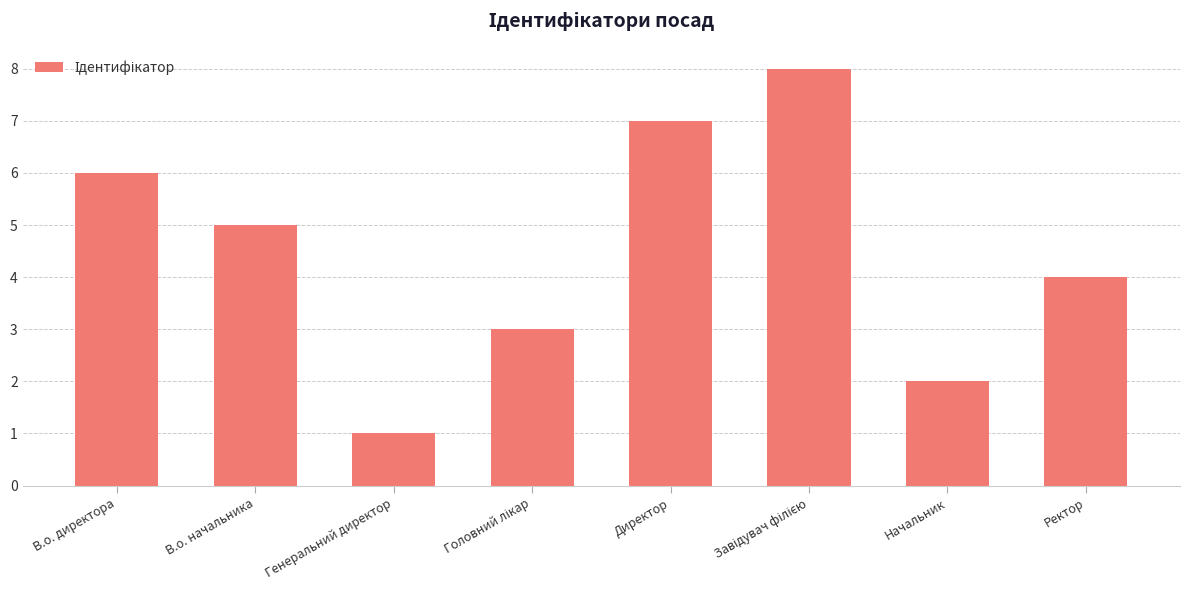

What is the difference between the maximum and minimum values?

7